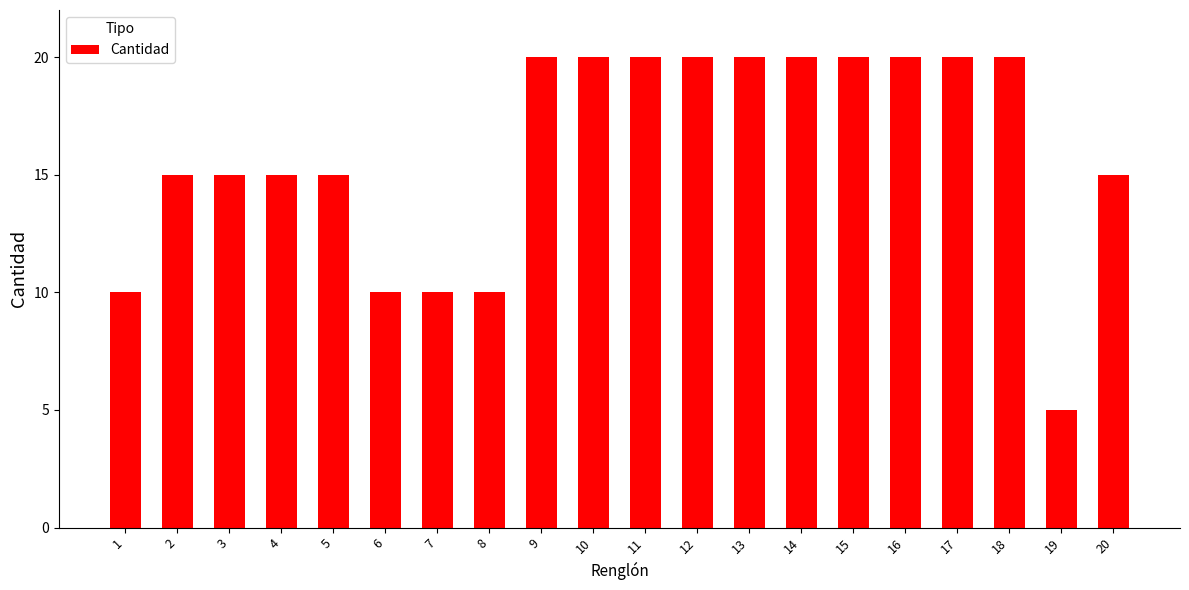

Reading left to right, transcribe all the data shown in this chart.

10	15	15	15	15	10	10	10	20	20	20	20	20	20	20	20	20	20	5	15